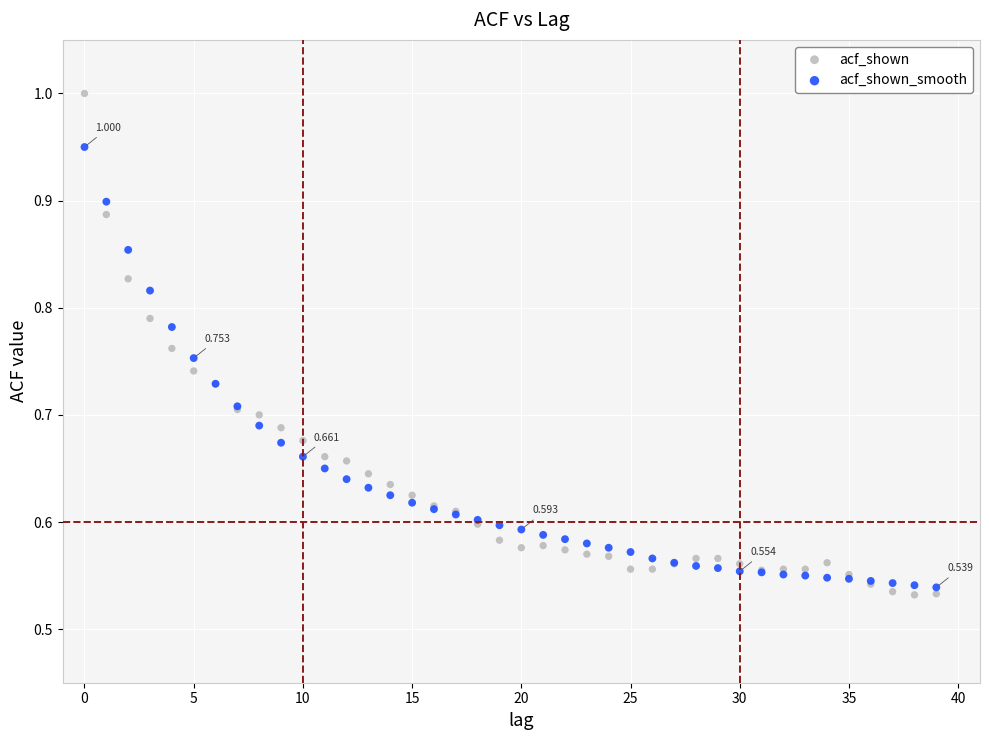

Which series reaches the minimum Y coordinate?

acf_shown